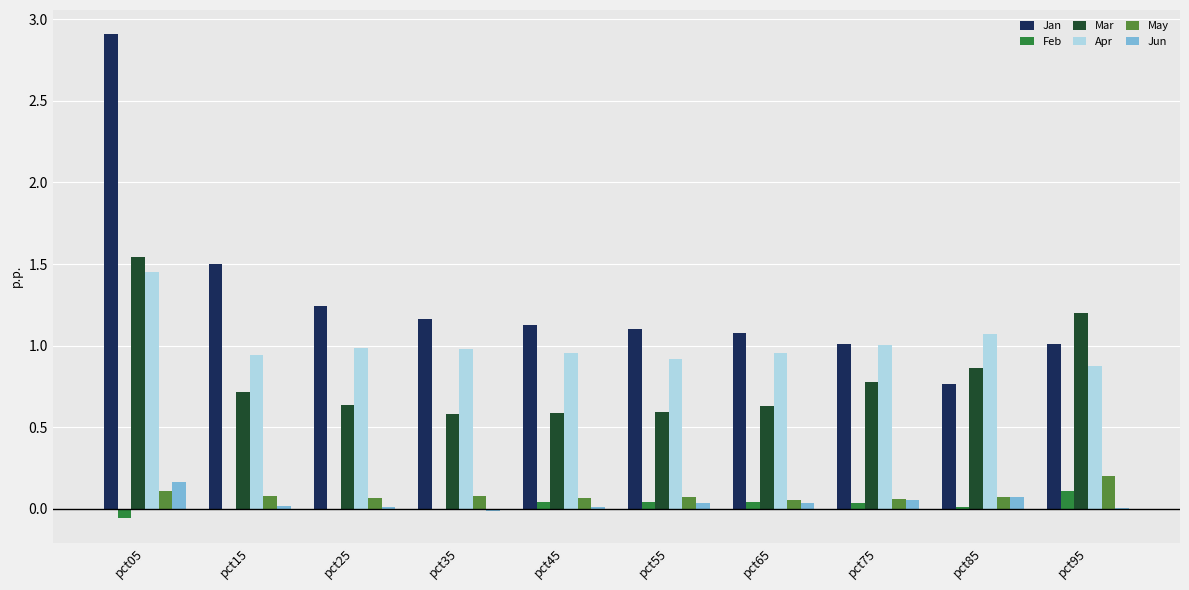

At which label does Apr reach its peak?

pct05